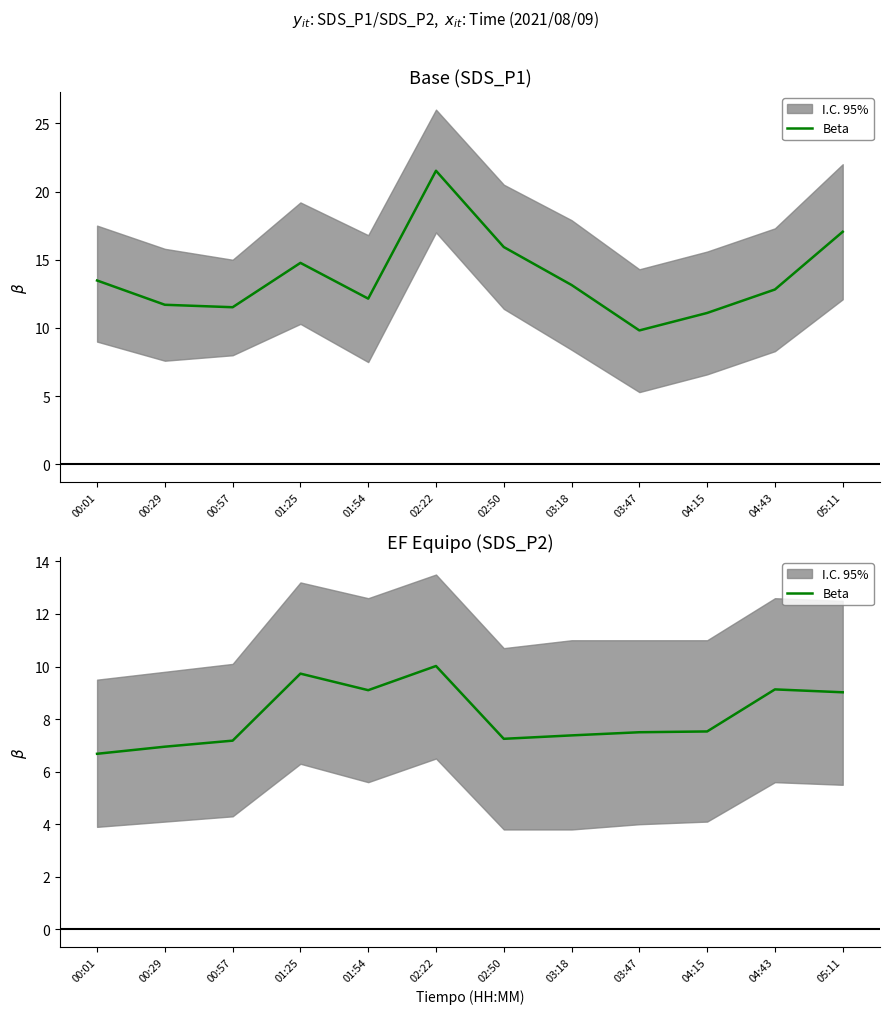

Where is the first local minimum?

01:54